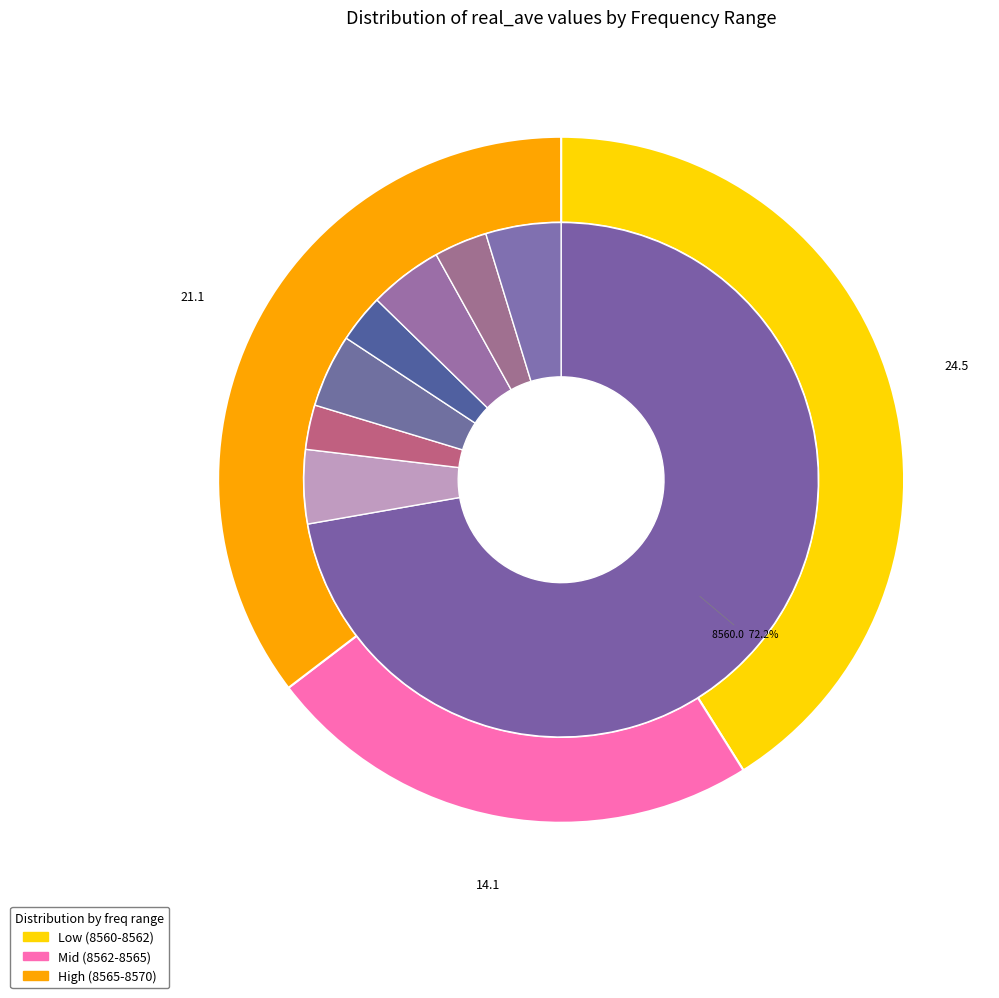

Does any single category account for the majority?

Yes